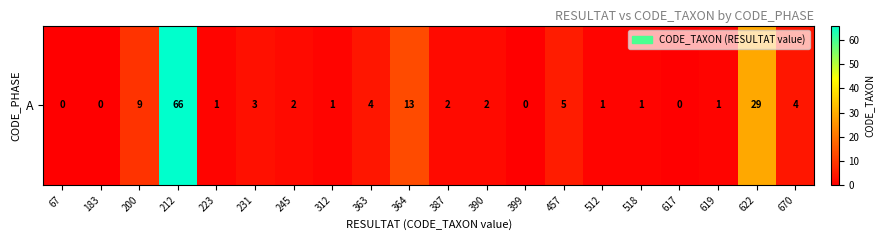

Reading right to left, what are all the values shown in this chart?

4	29	1	0	1	1	5	0	2	2	13	4	1	2	3	1	66	9	0	0